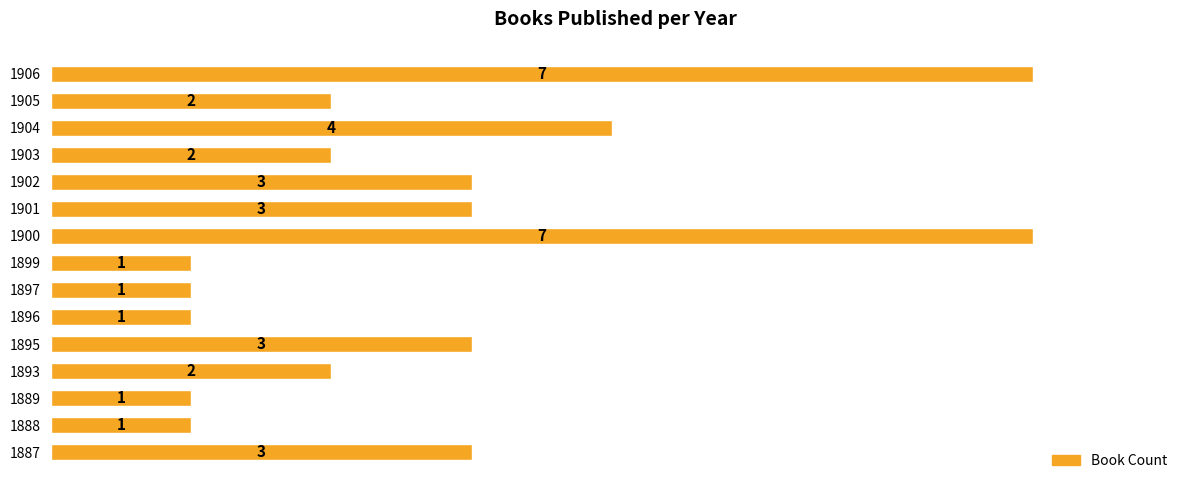

Is it true that the value at 1903 is 2?

True